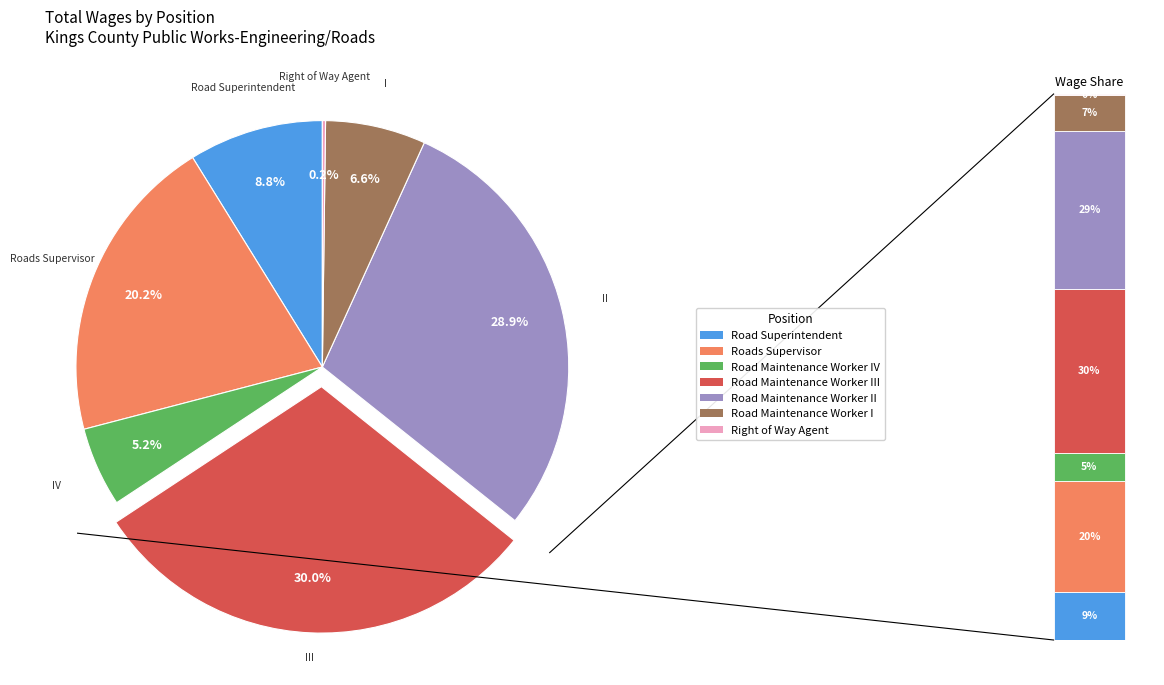

To the nearest percent, what percentage of the pie is Road Superintendent?

9%